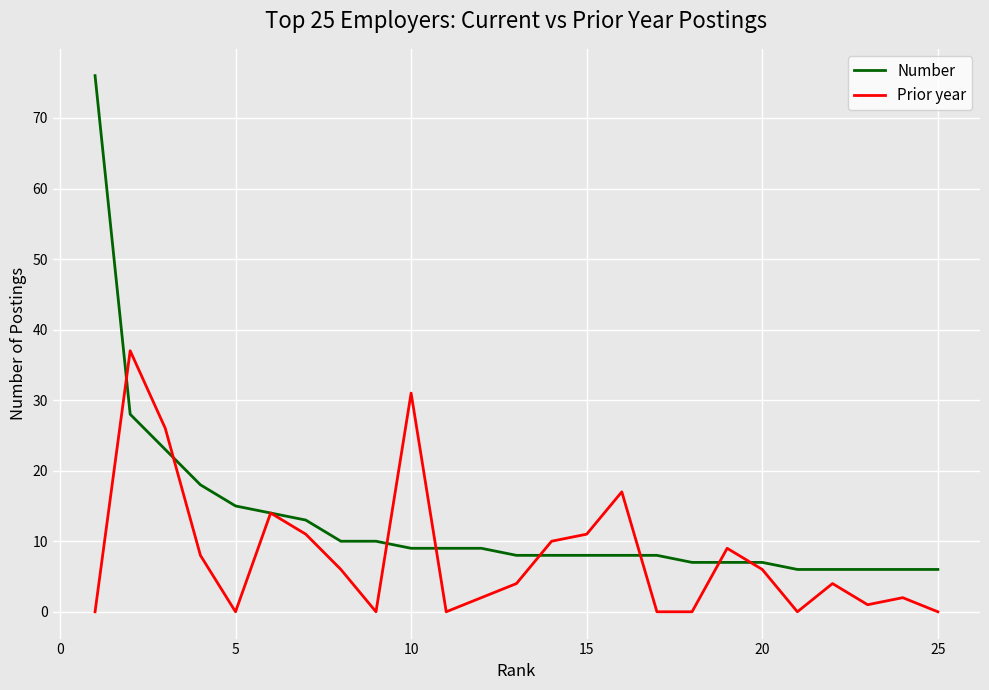

Which series has the largest range (max minus min)?

Number